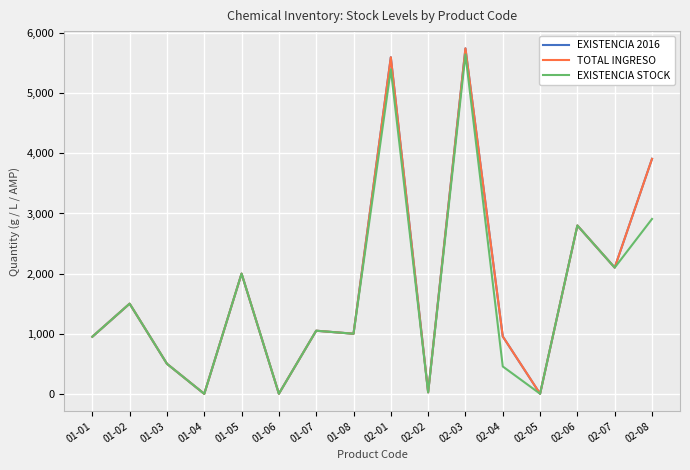

Which category has the highest value across all series?

02-03